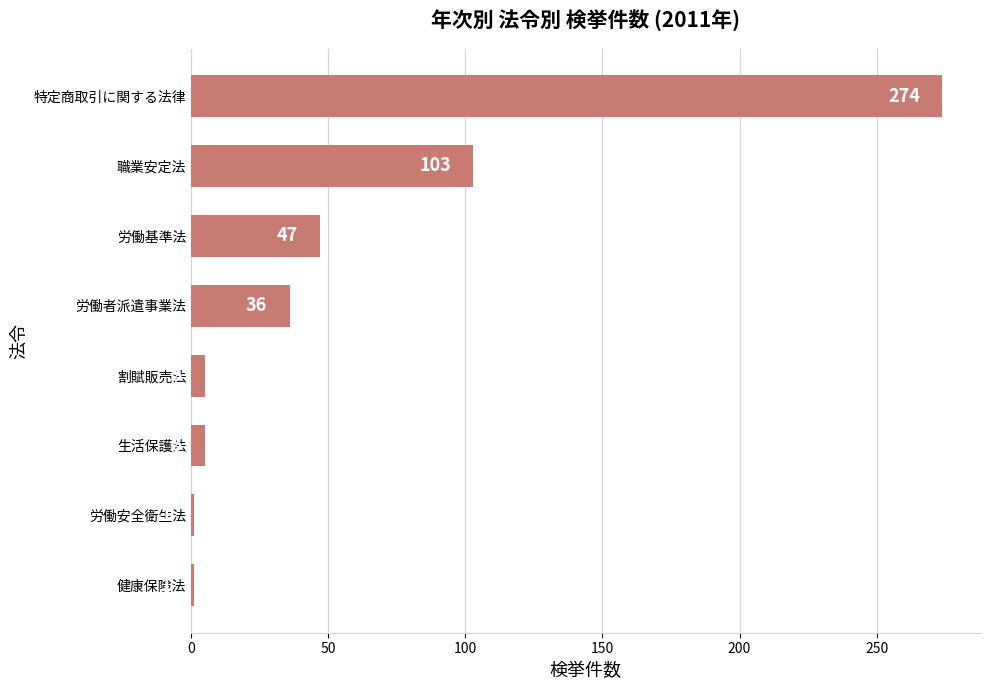

What is the change in value from 労働安全衛生法 to 労働基準法?

+46